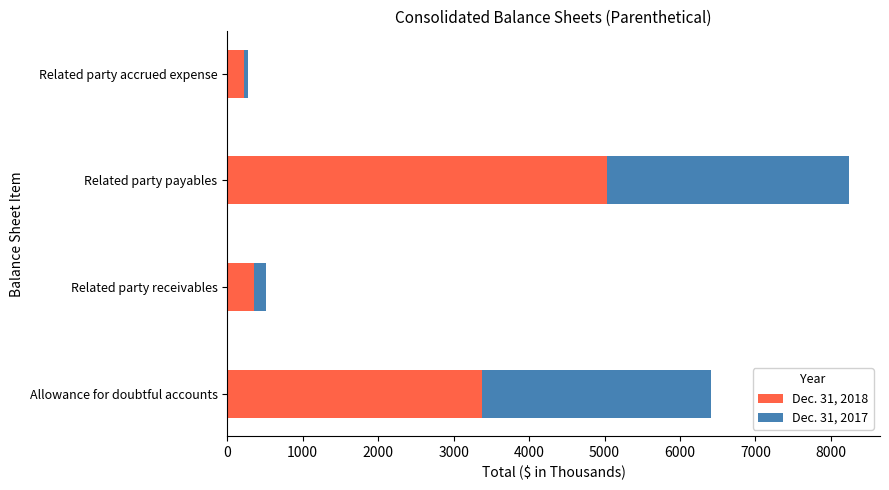

The value of Dec. 31, 2018 at Related party payables is 2600. True or false?

False